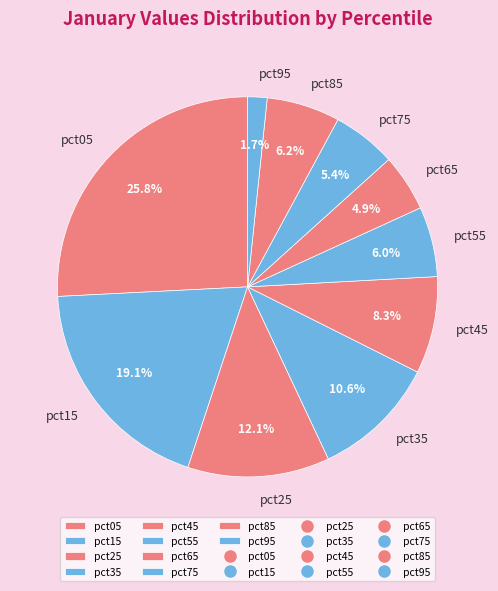

What portion of the pie excludes pct15?

80.9%